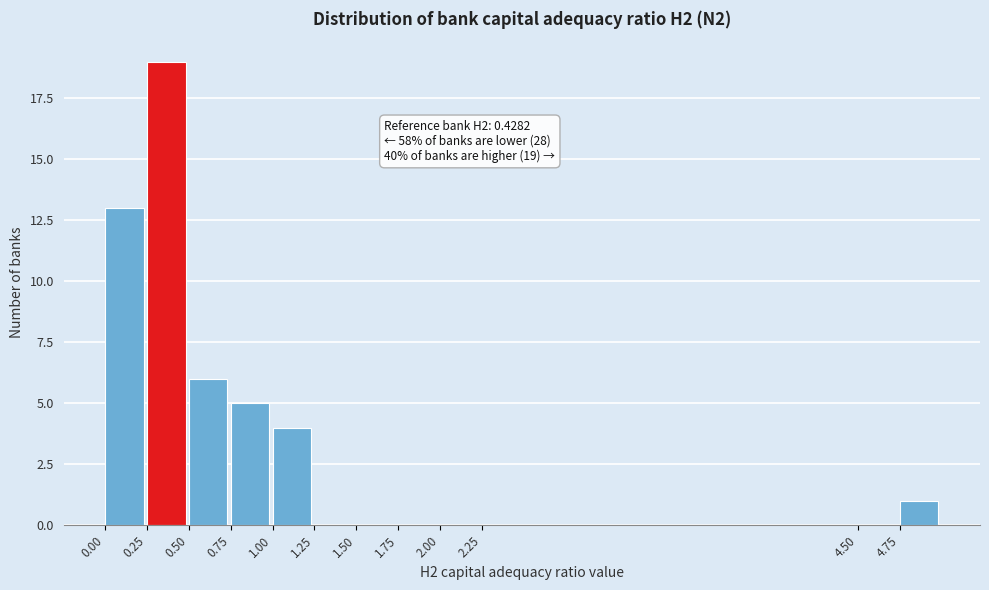

Over which range of the x-axis is the bar tallest?

0.25 to 0.50